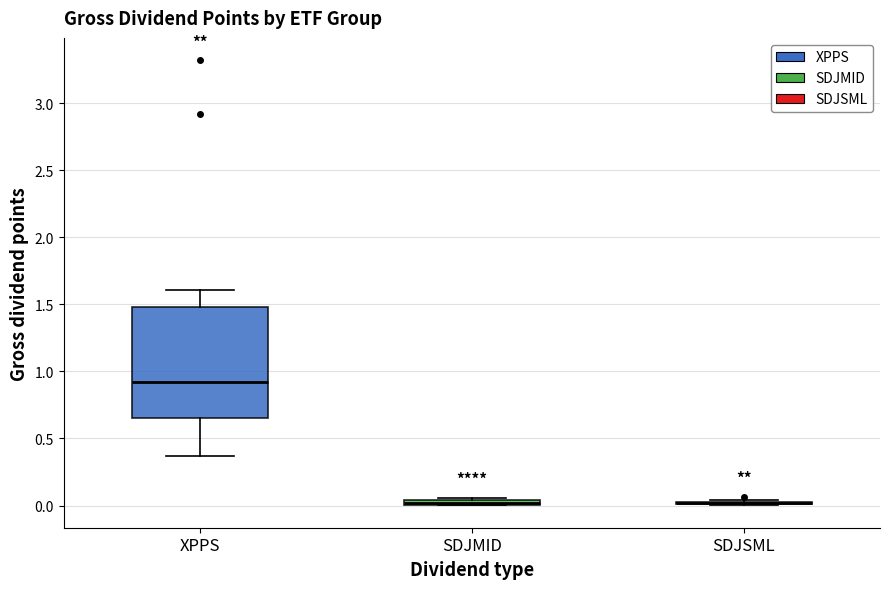

Where does the median line of the box for XPPS sit on the y-axis? The values are not printed on the chart, so give them approximately, as read against the axis.

0.90